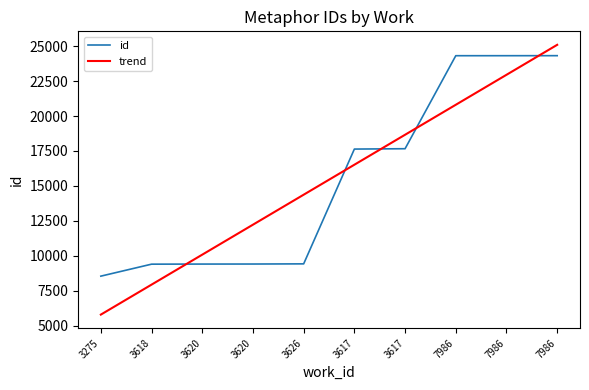

Rank the categories by id value from lowest to highest.

3275, 3618, 3620, 3620, 3626, 3617, 3617, 7986, 7986, 7986